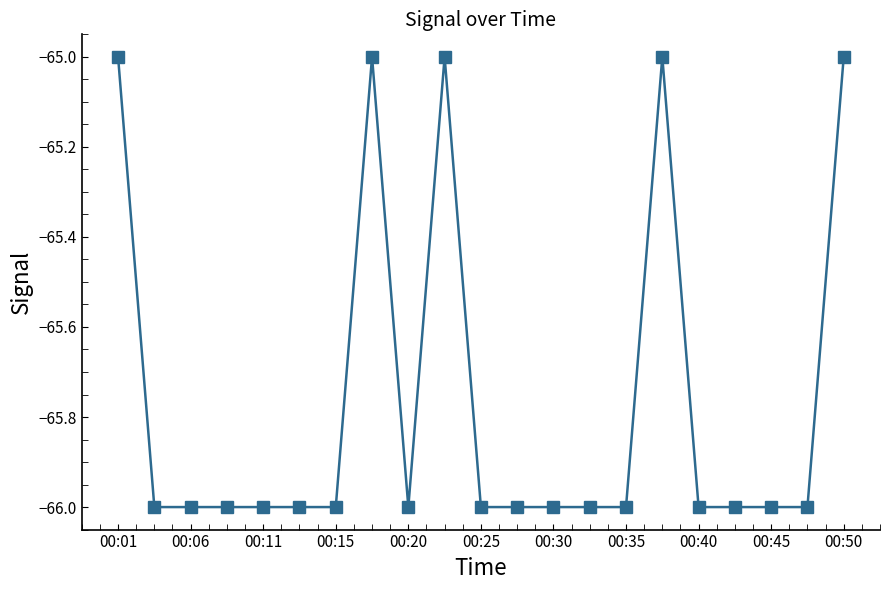

True or false: the data has more than 2 interior local peaks.

True